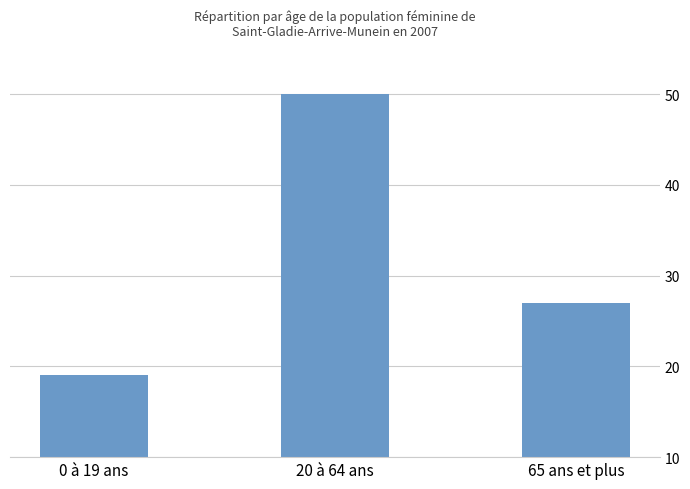

How many values are below 27?

1